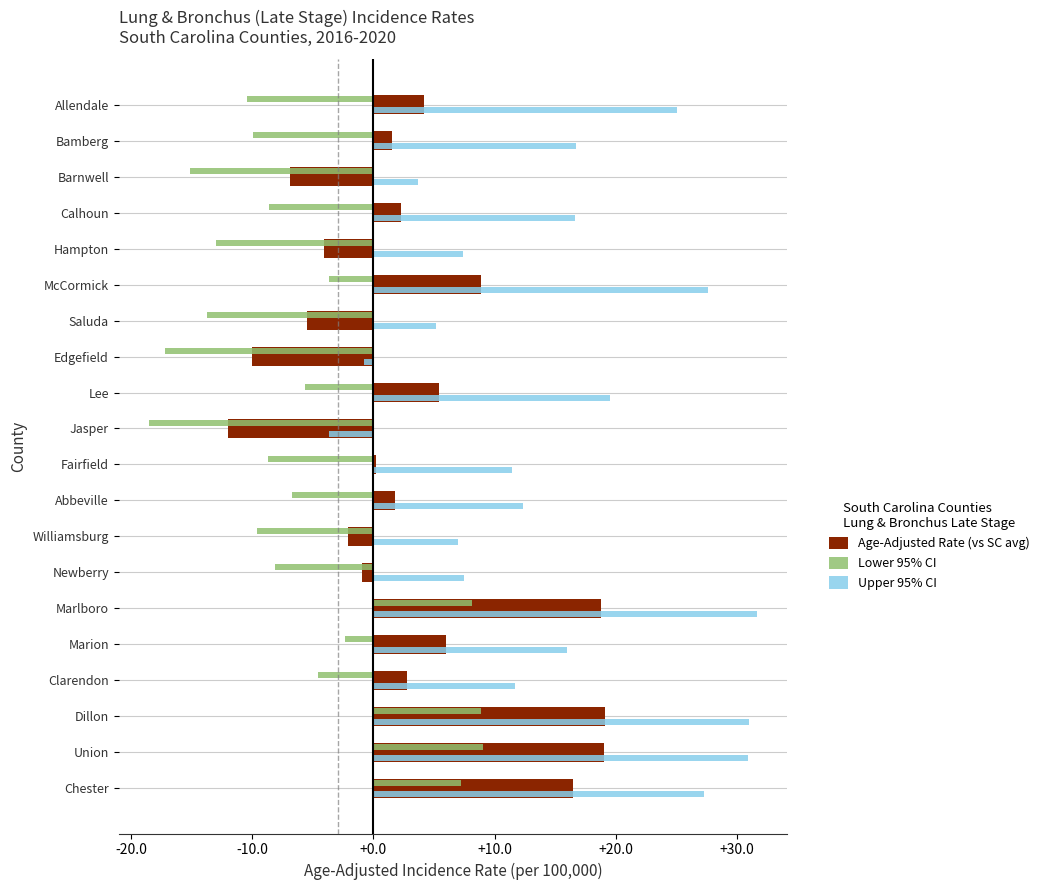

What is the difference between the maximum and minimum values in the Age-Adjusted Rate (vs SC avg) series?

31.1